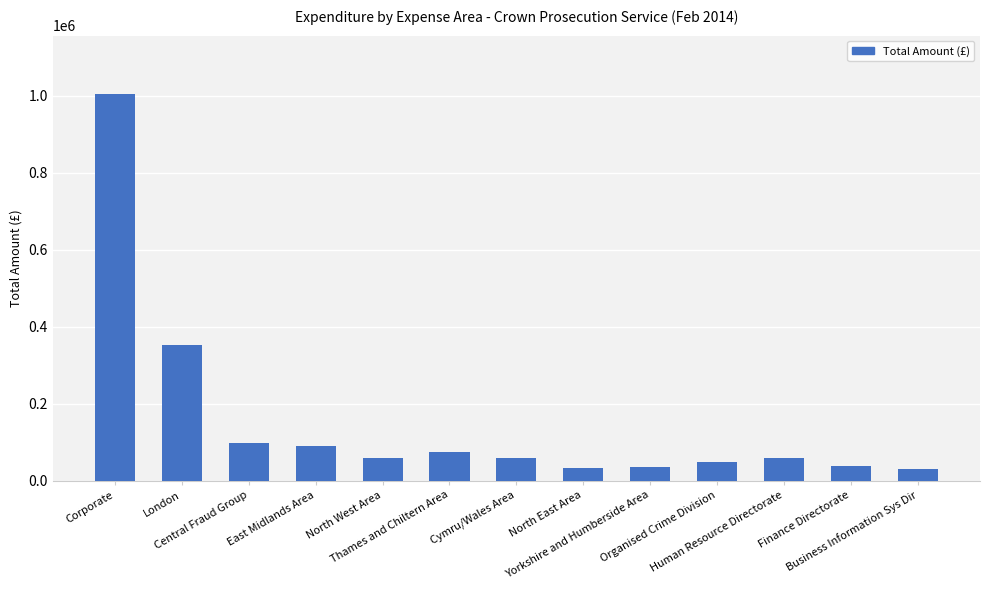

Where is the data nearest to the value 518513?

London